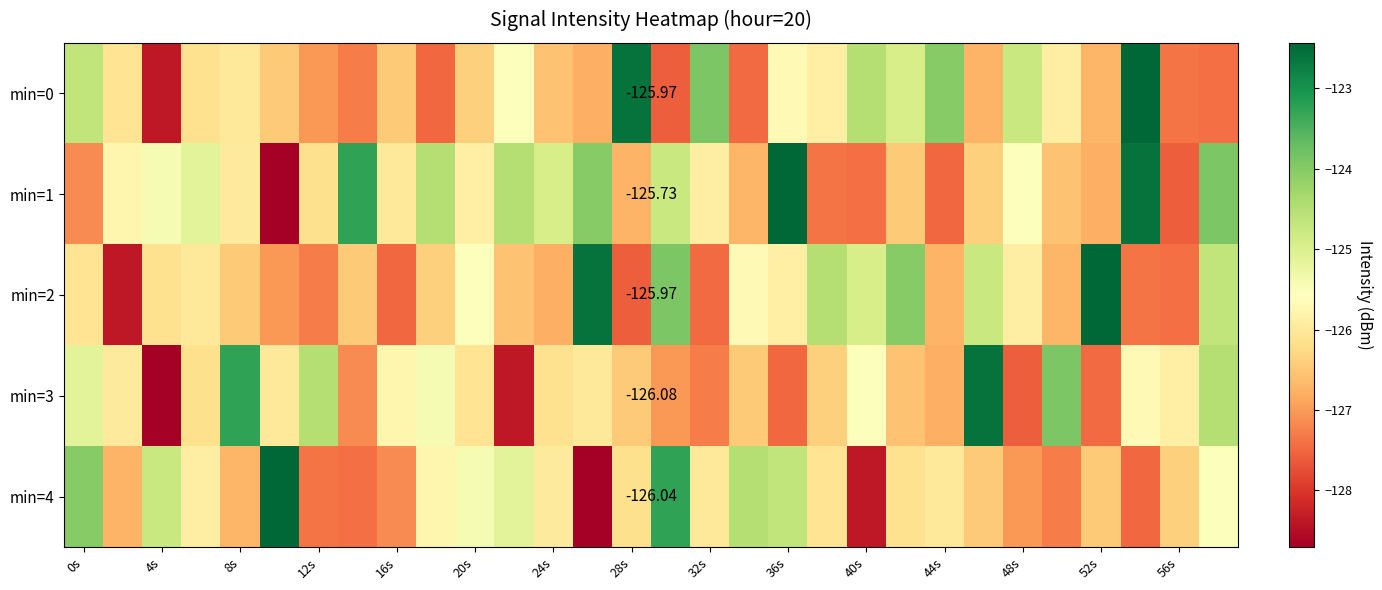

What value does the min=1 series have at 52s?

-126.8